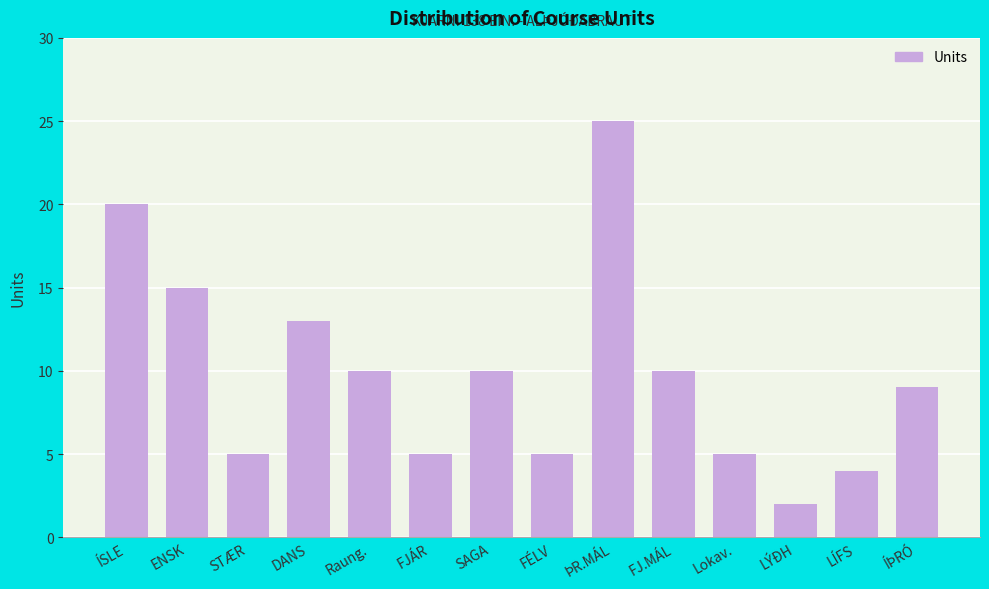

Reading left to right, transcribe all the data shown in this chart.

20	15	5	13	10	5	10	5	25	10	5	2	4	9